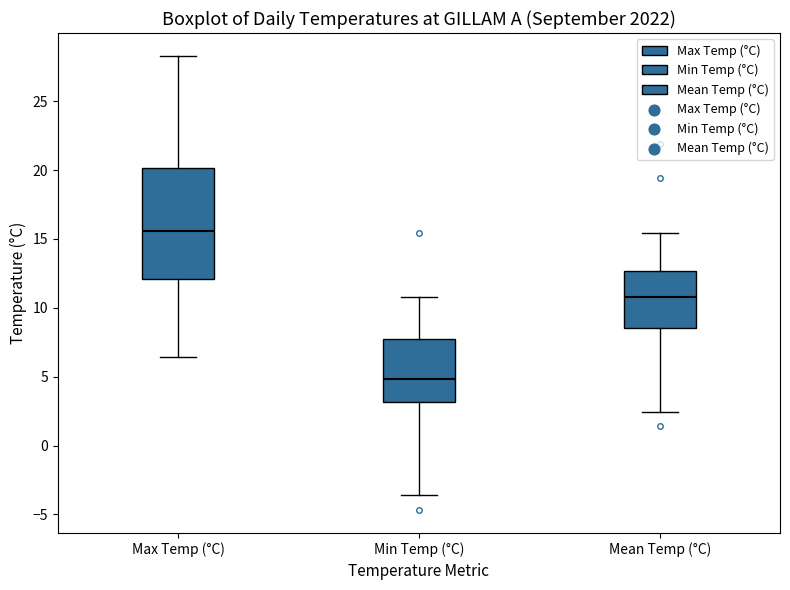

Which box is the tallest, from its lower edge to its upper edge?

Max Temp (°C)